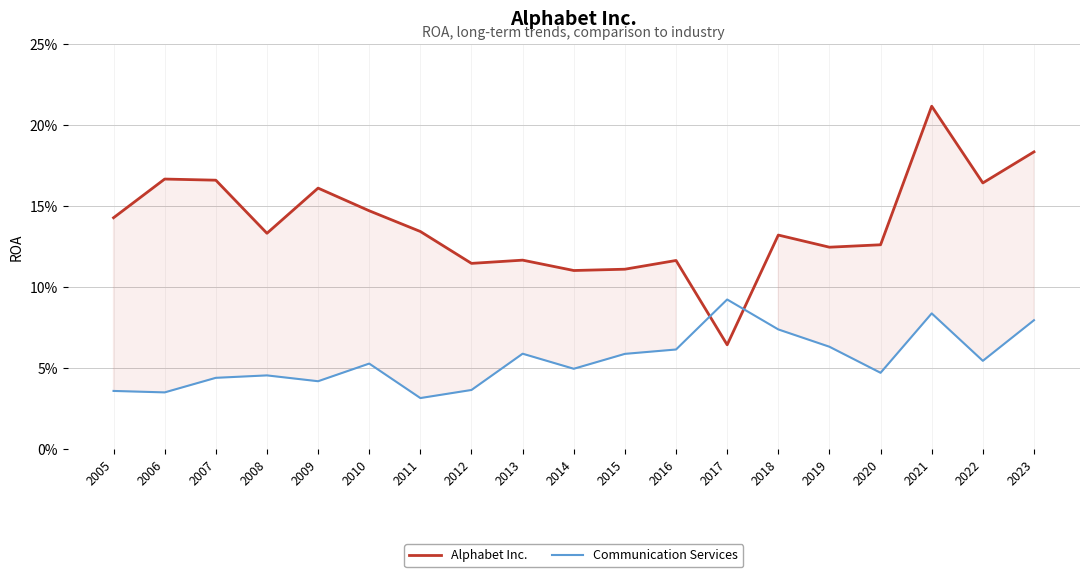

Between 2012 and 2021, which series saw the biggest shift?

Alphabet Inc.